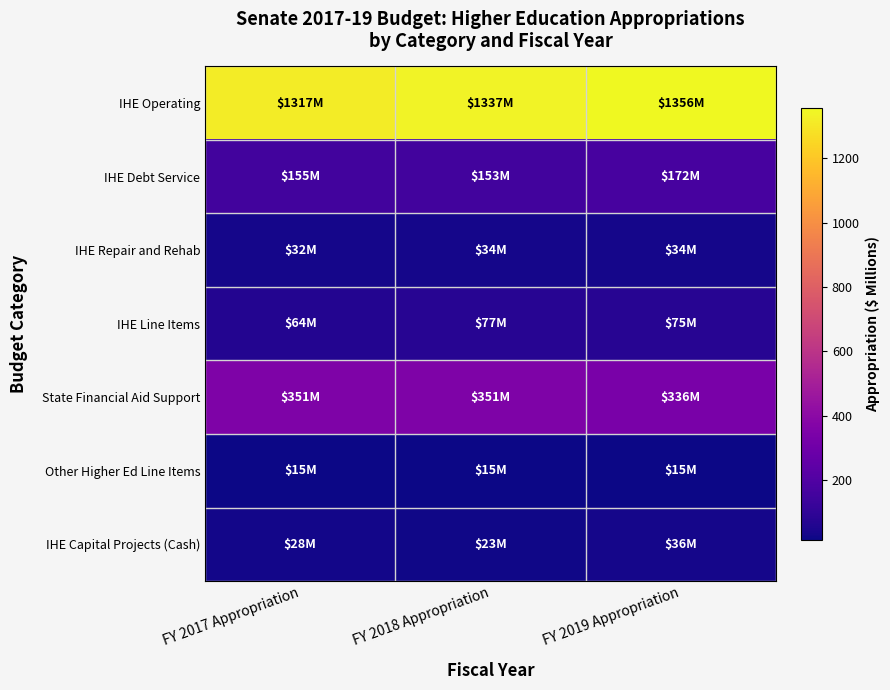

How many data points does each series have?

3